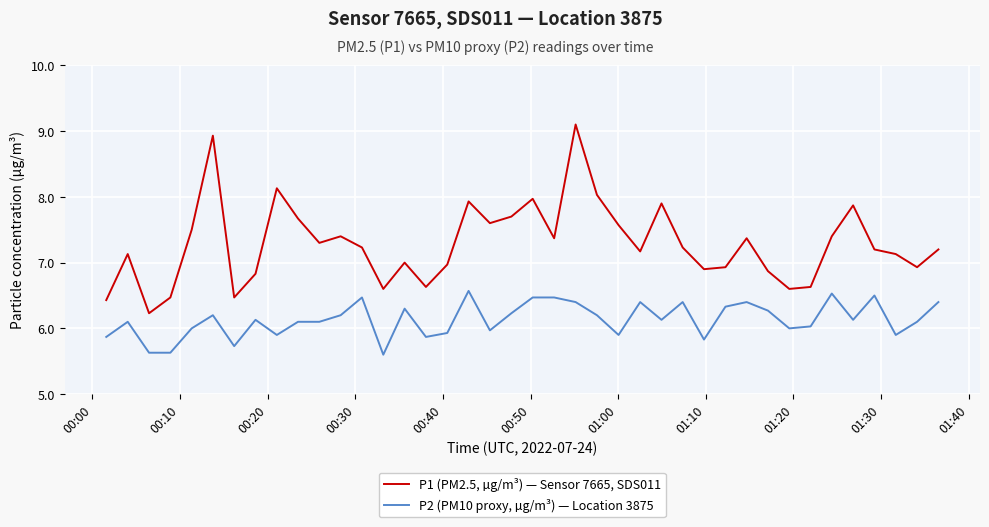

Rank the series by their average value, from highest to lowest.

P1 (PM2.5, µg/m³) — Sensor 7665, SDS011, P2 (PM10 proxy, µg/m³) — Location 3875